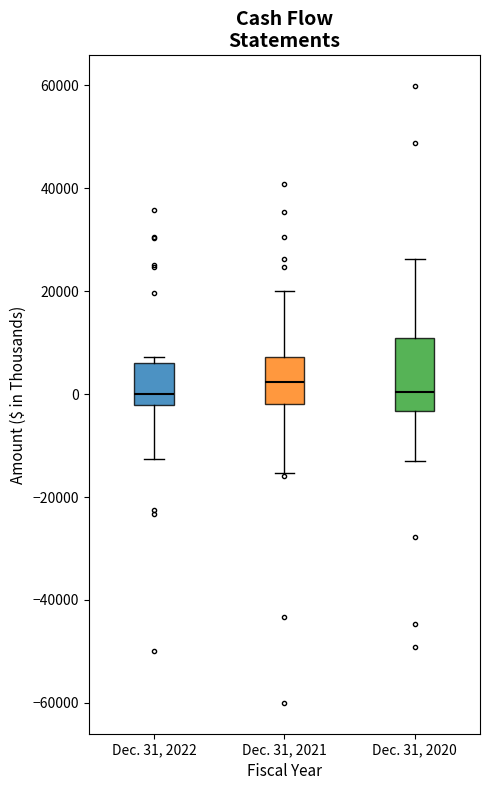

Comparing the boxes themselves (not the whiskers), which one is the tallest?

Dec. 31, 2020